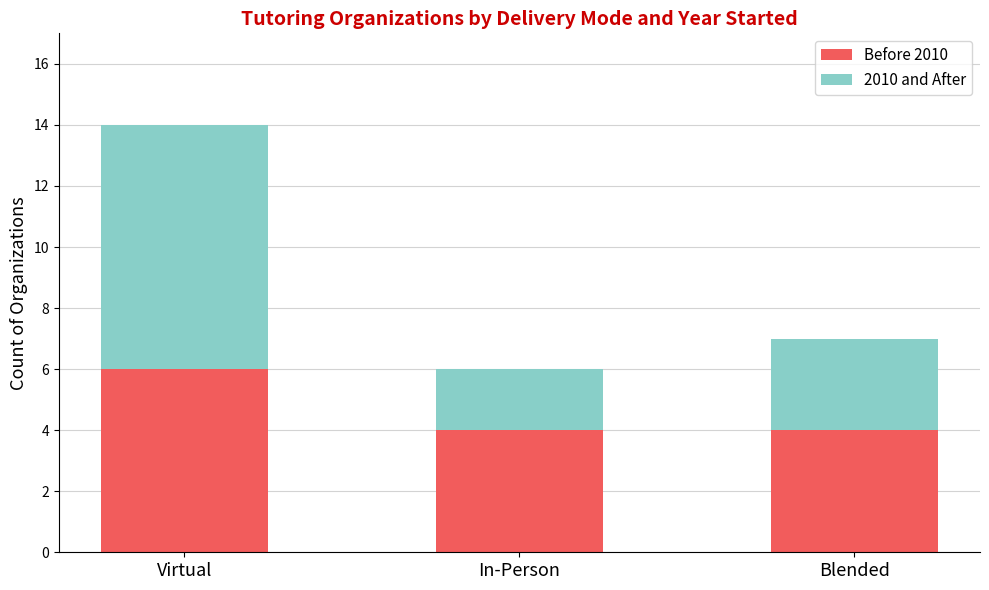

How many Before 2010 values are between 4 and 6?

3